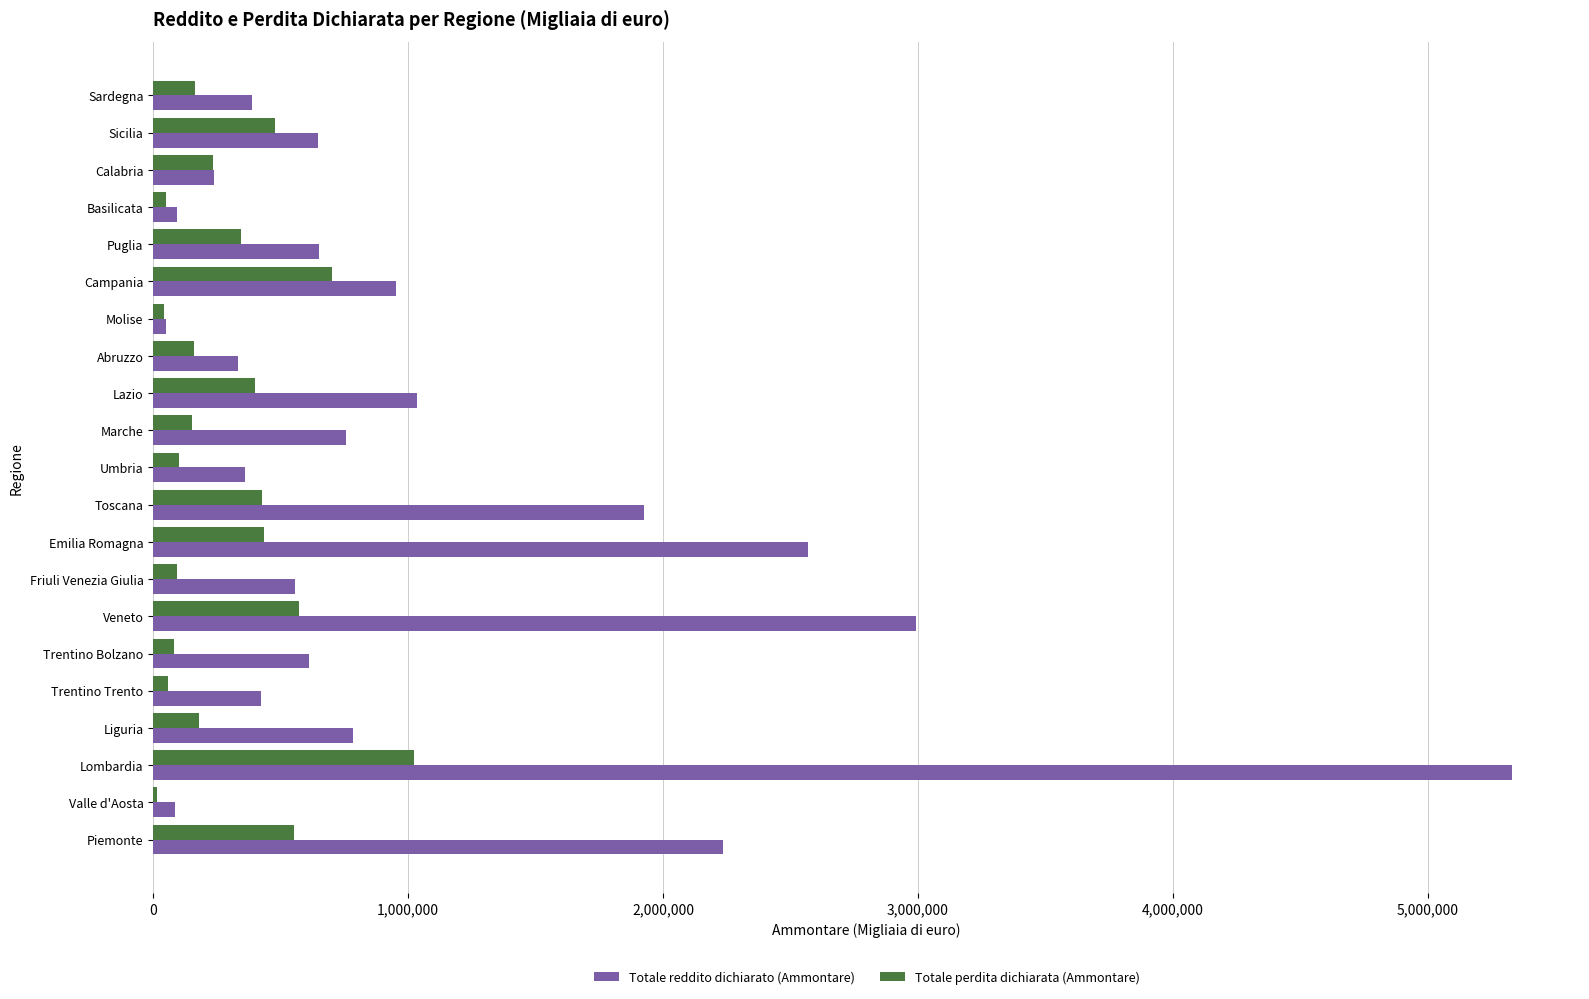

The value of Totale perdita dichiarata (Ammontare) at Campania is 700503. True or false?

True